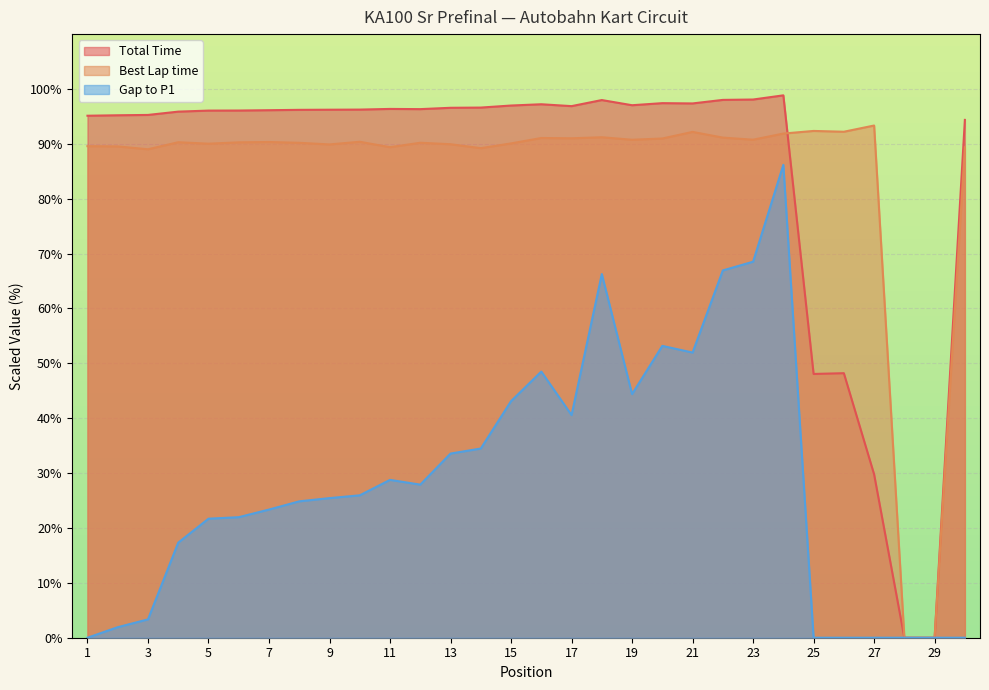

How many interior local valleys does the Best Lap time series have?

9